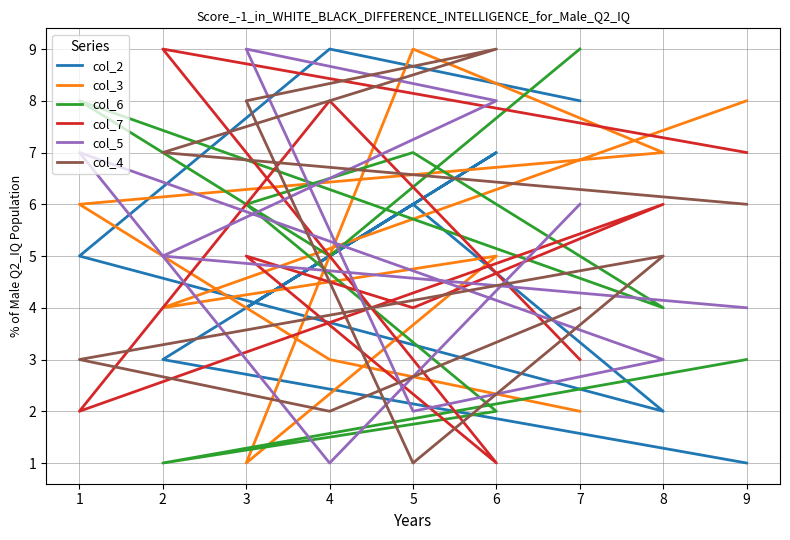

At 6, list the series in order from smallest to largest.

col_7, col_6, col_3, col_2, col_5, col_4